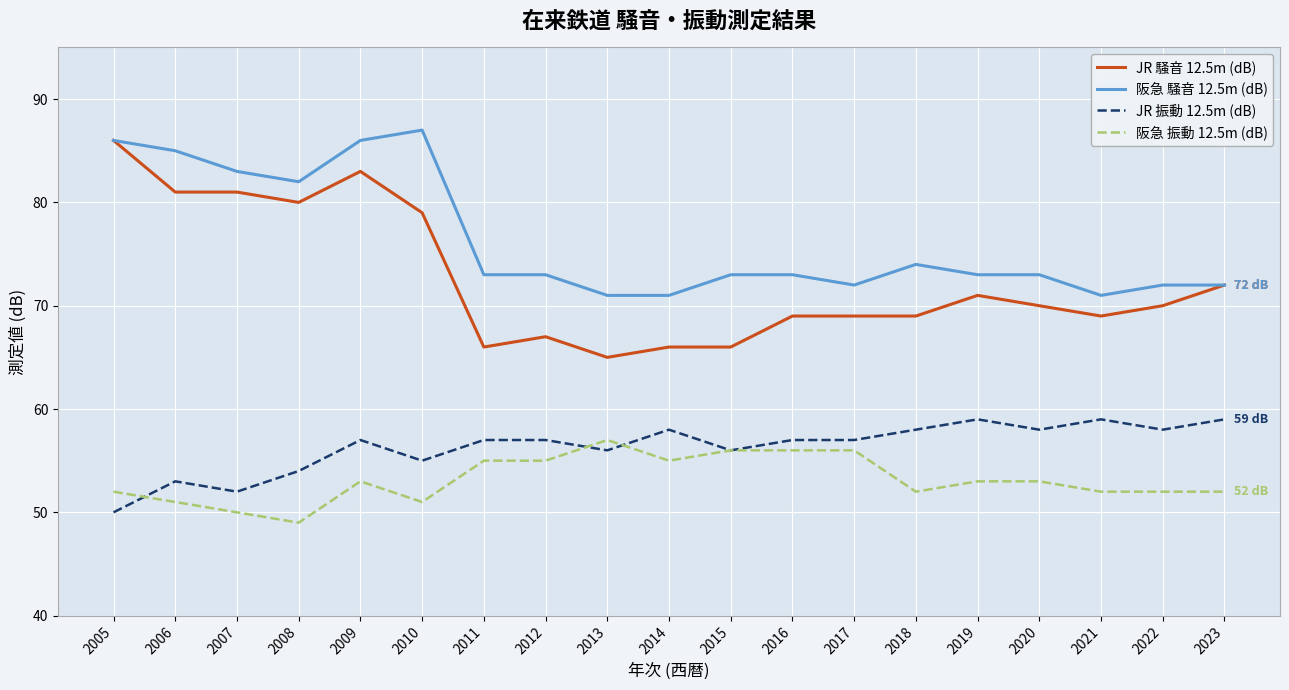

Reading left to right, transcribe all the data shown in this chart.

JR 騒音 12.5m (dB): 2005=86	2006=81	2007=81	2008=80	2009=83	2010=79	2011=66	2012=67	2013=65	2014=66	2015=66	2016=69	2017=69	2018=69	2019=71	2020=70	2021=69	2022=70	2023=72
阪急 騒音 12.5m (dB): 2005=86	2006=85	2007=83	2008=82	2009=86	2010=87	2011=73	2012=73	2013=71	2014=71	2015=73	2016=73	2017=72	2018=74	2019=73	2020=73	2021=71	2022=72	2023=72
JR 振動 12.5m (dB): 2005=50	2006=53	2007=52	2008=54	2009=57	2010=55	2011=57	2012=57	2013=56	2014=58	2015=56	2016=57	2017=57	2018=58	2019=59	2020=58	2021=59	2022=58	2023=59
阪急 振動 12.5m (dB): 2005=52	2006=51	2007=50	2008=49	2009=53	2010=51	2011=55	2012=55	2013=57	2014=55	2015=56	2016=56	2017=56	2018=52	2019=53	2020=53	2021=52	2022=52	2023=52